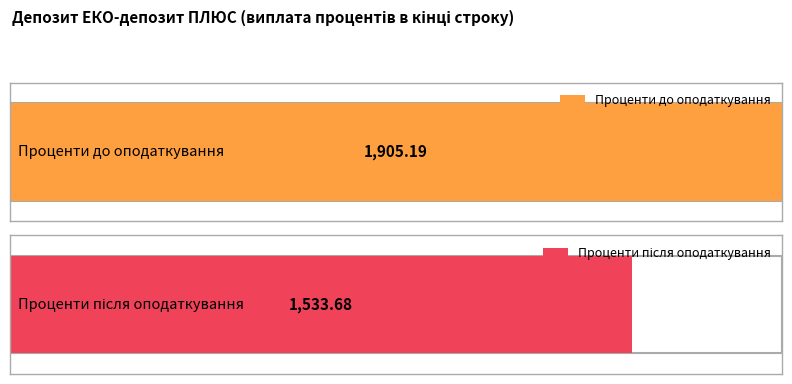

At 6, list the series in order from largest to smallest.

Проценти до оподаткування, Проценти після оподаткування